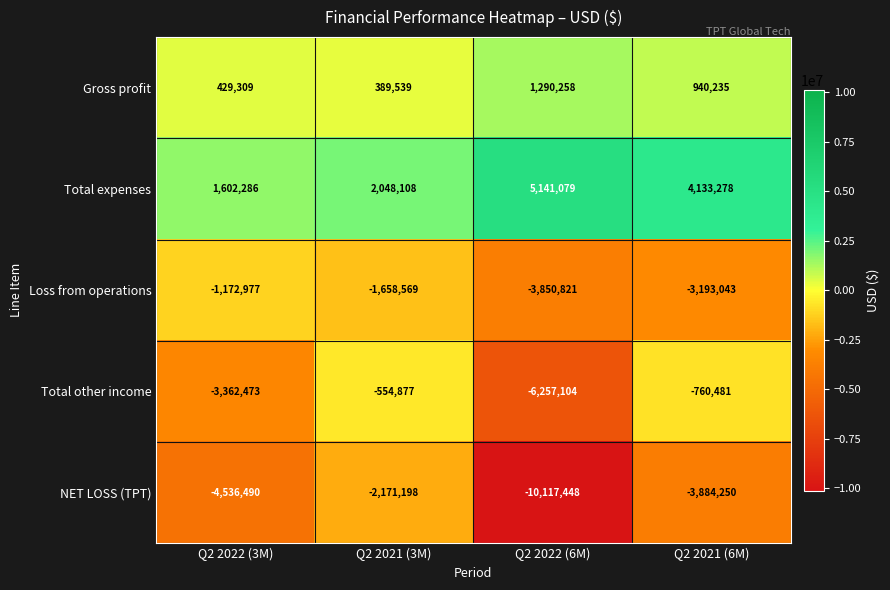

Reading right to left, transcribe all the data shown in this chart.

Gross profit: 940235	1290258	389539	429309
Total expenses: 4133278	5141079	2048108	1602286
Loss from operations: -3193043	-3850821	-1658569	-1172977
Total other income: -760481	-6257104	-554877	-3362473
NET LOSS (TPT): -3884250	-10117448	-2171198	-4536490